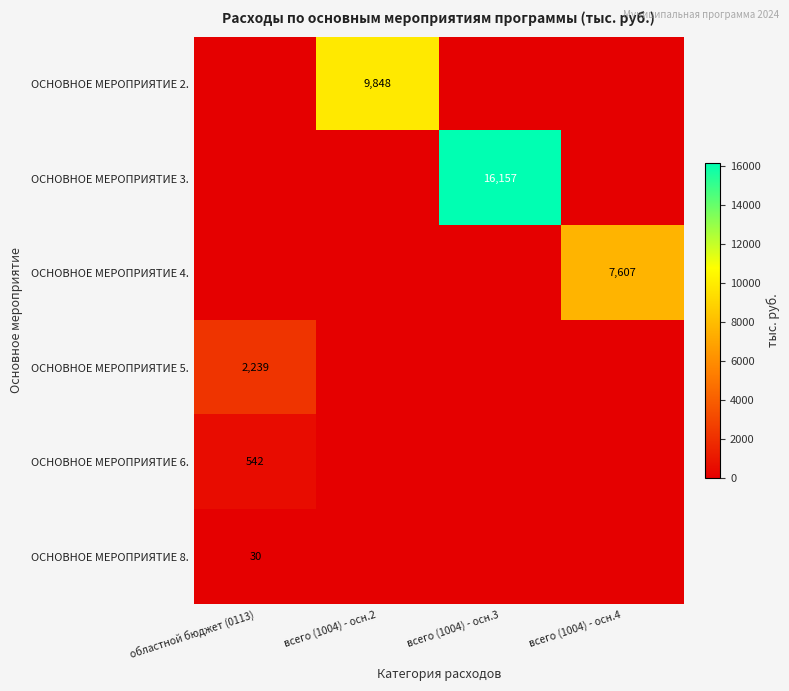

The value of ОСНОВНОЕ МЕРОПРИЯТИЕ 3. at всего (1004) - осн.3 is 16157. True or false?

True